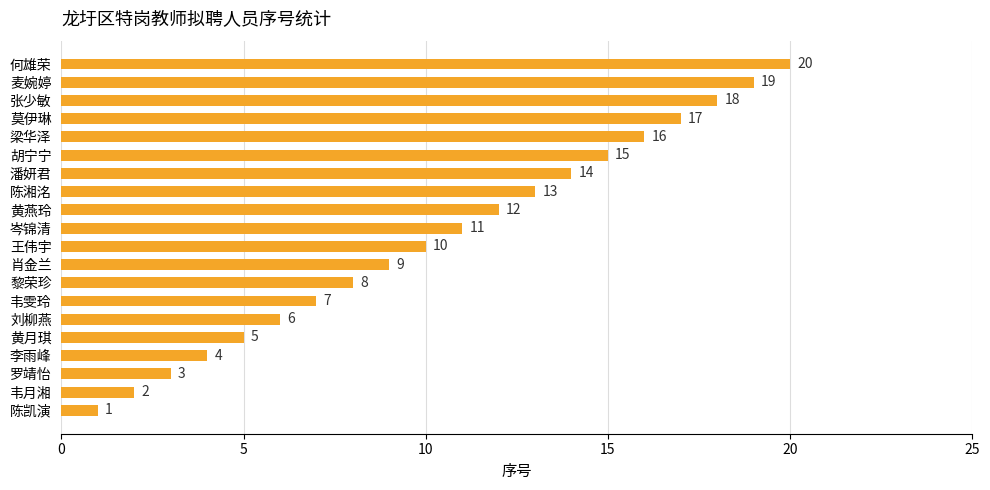

What is the minimum value shown in the chart?

1